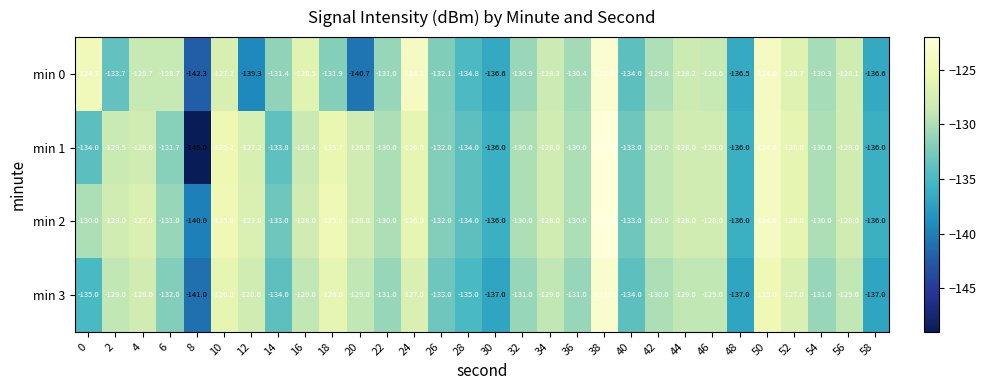

Which category has the highest value across all series?

38